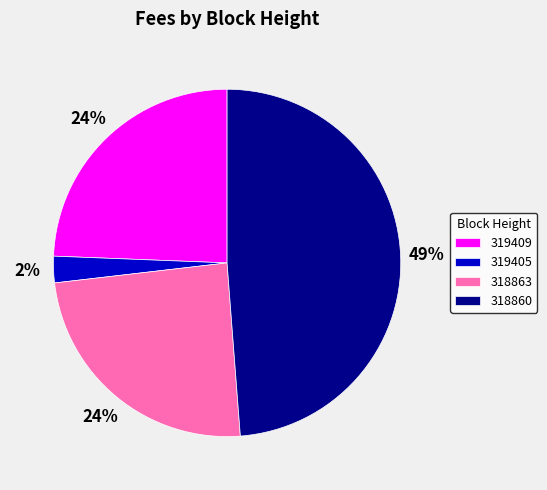

Which slice is the smallest?

319405